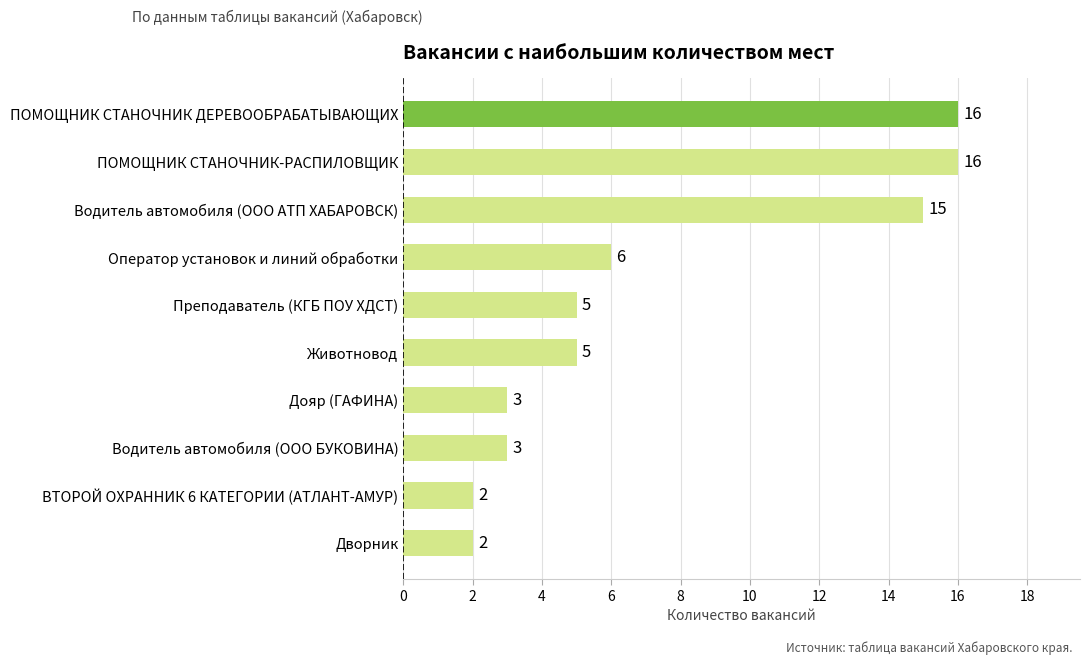

The value at Преподаватель (КГБ ПОУ ХДСТ) is 5. True or false?

True